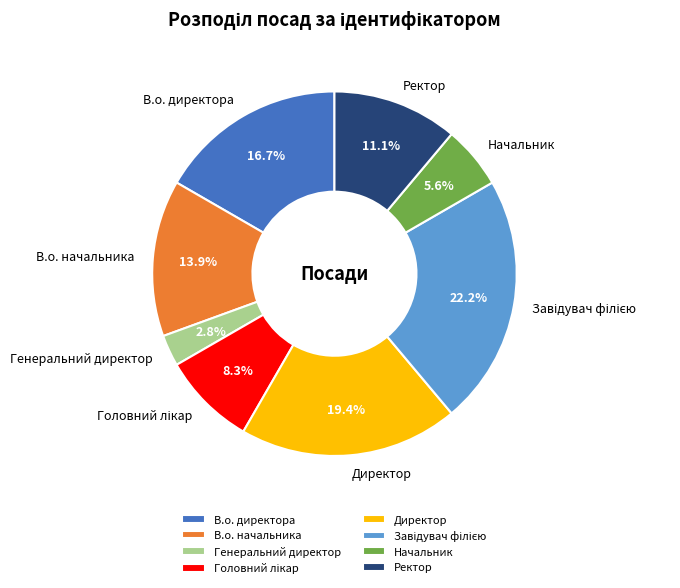

Count the number of slices in the pie.

8